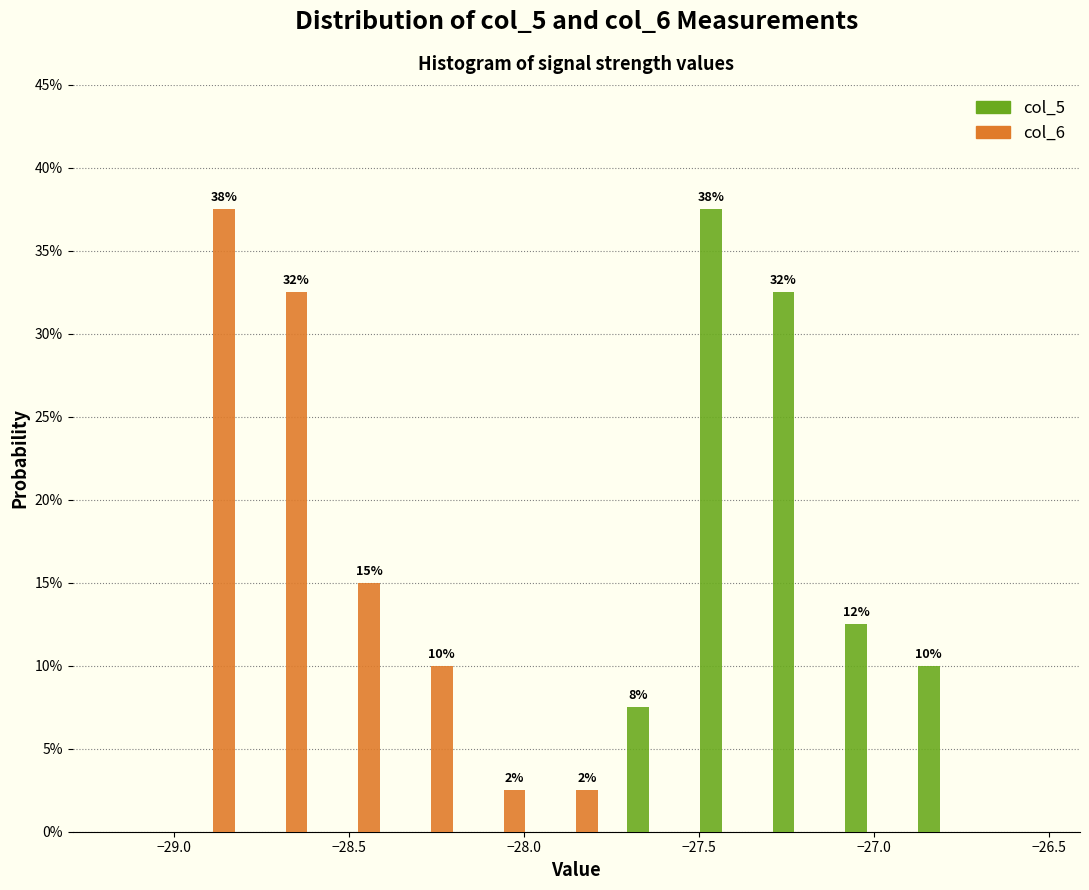

In the col_6 series, which range on the x-axis has the tallest bar?

-29.00 to -28.80